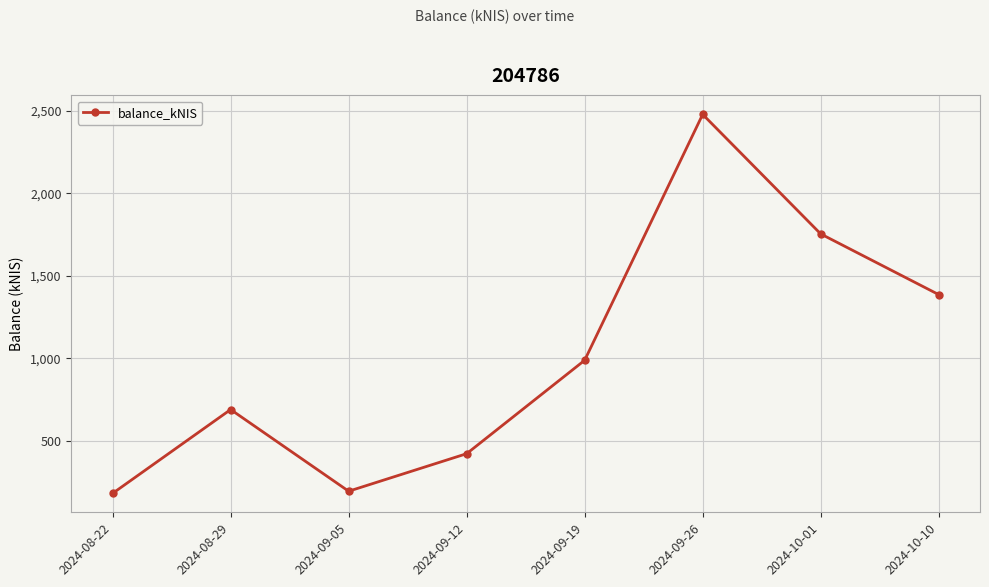

Which has a higher value, 2024-09-19 or 2024-08-29?

2024-09-19